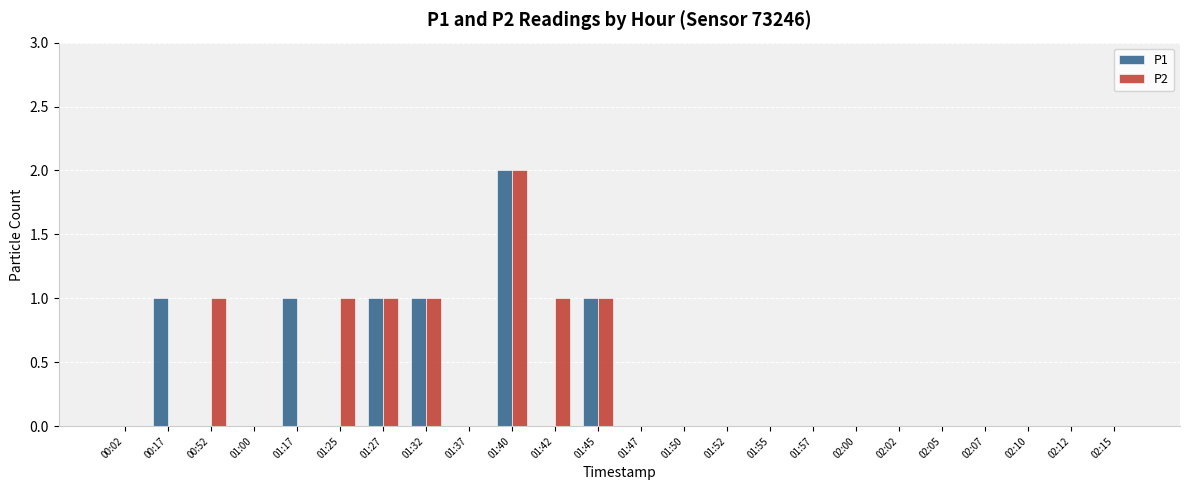

Which category has the highest value in the P1 series?

01:40